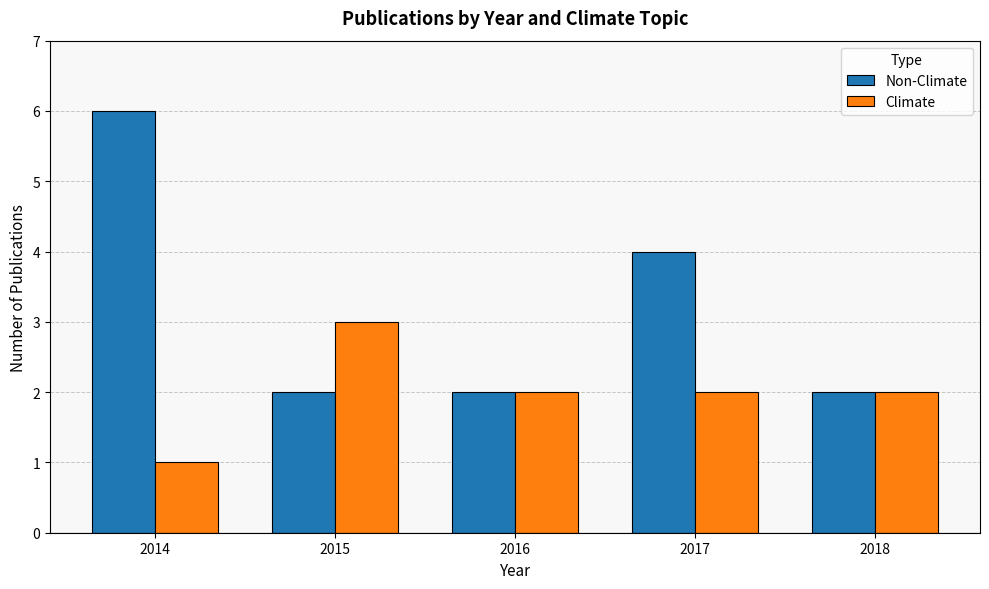

Read the Non-Climate value at 2017.

4